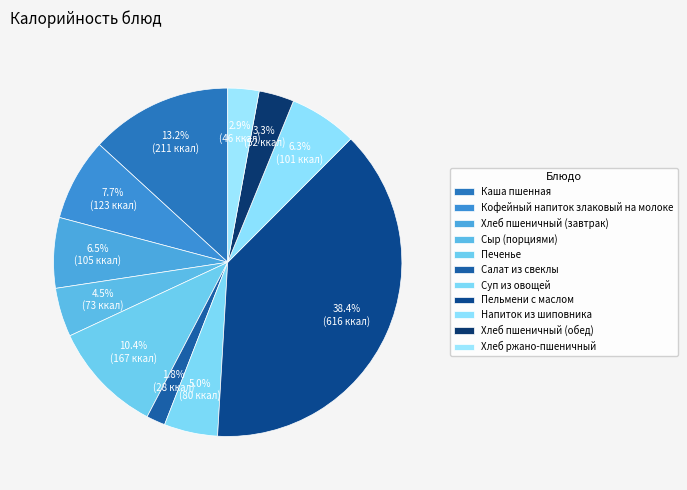

Count the number of slices in the pie.

11